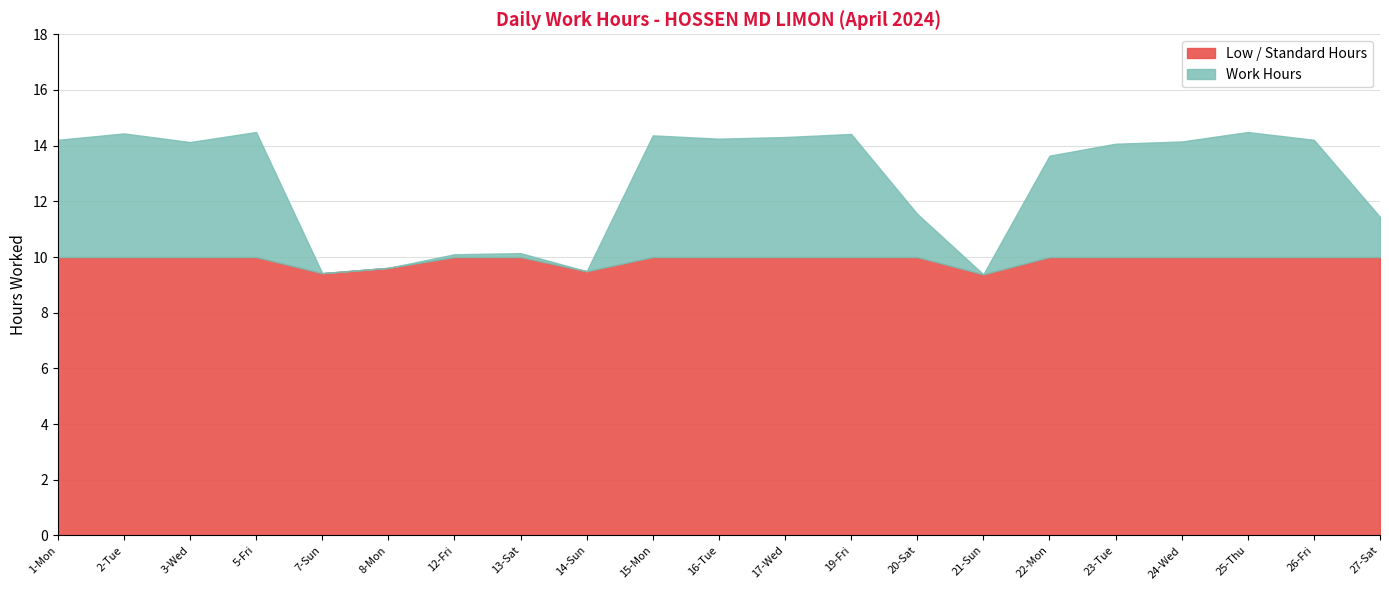

Rank the series at 19-Fri from highest to lowest value.

Work Hours, Low Hours